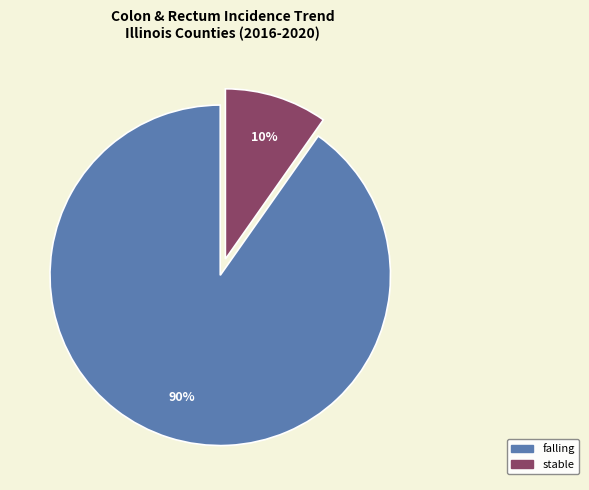

What percentage is the falling slice, to the nearest percent?

90%